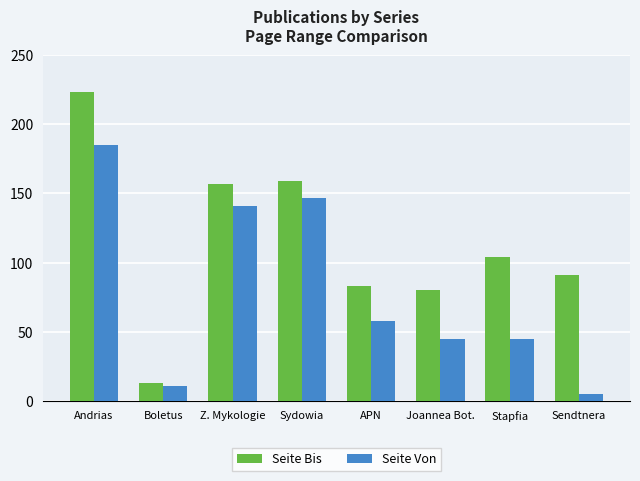

What is the difference between the highest and lowest values at Z. Mykologie?

16